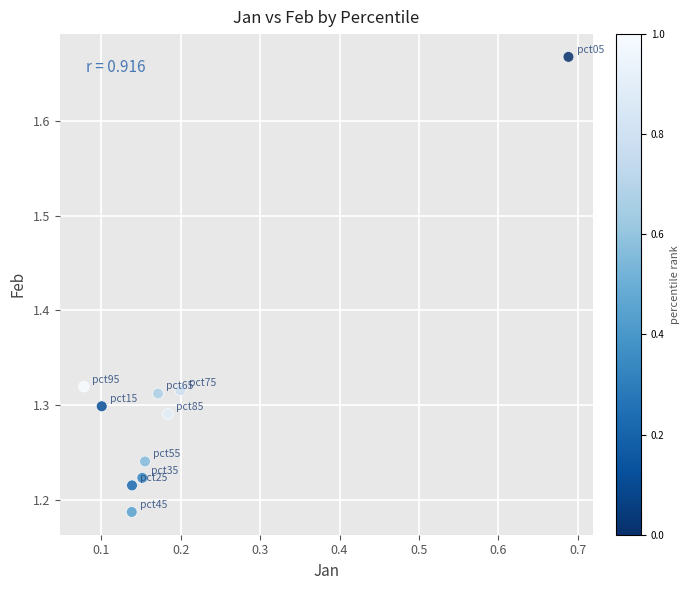

What is the range of X values (max minus min)?

0.6